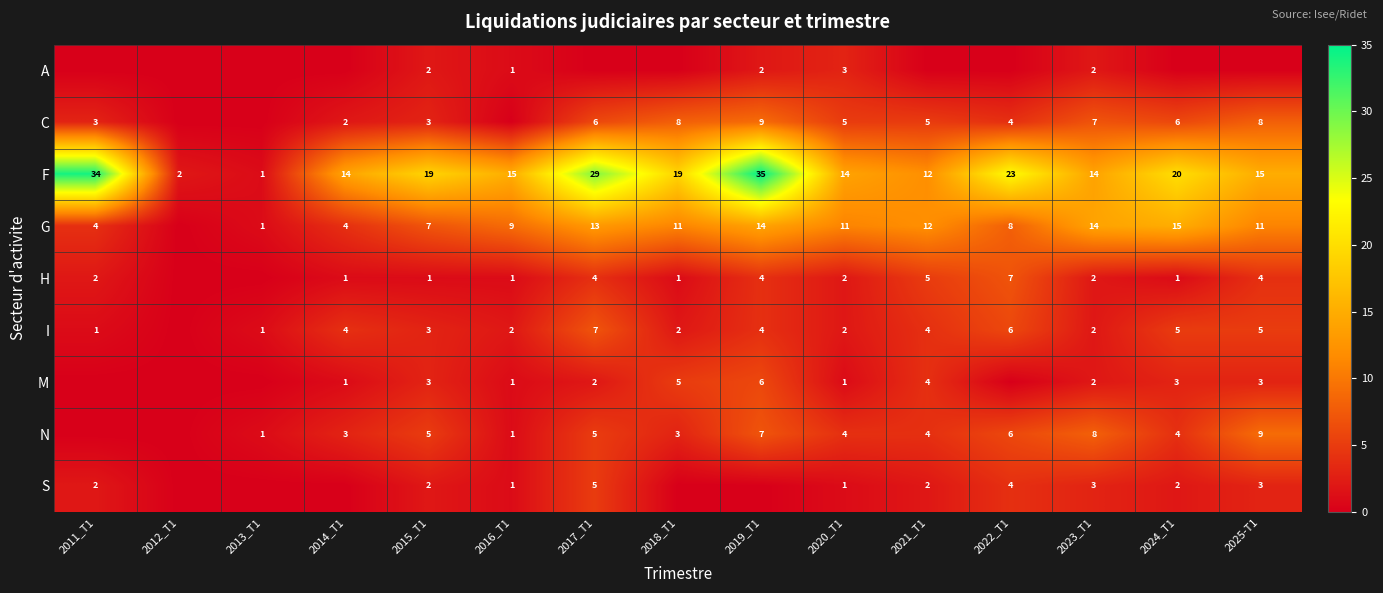

What is the average value of the F series?

18